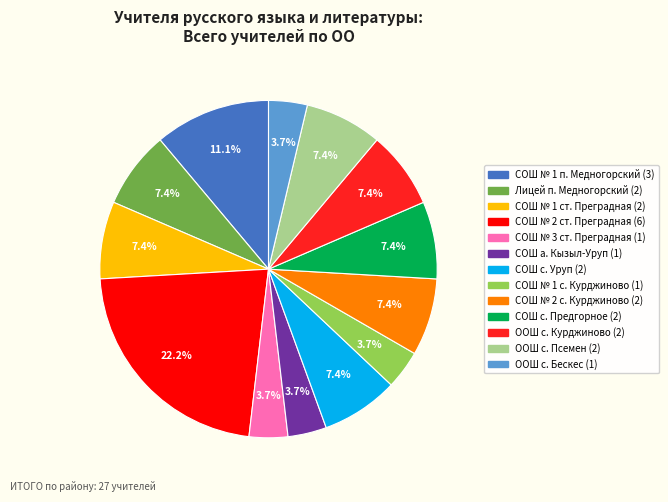

Which slice is the largest?

СОШ № 2 ст. Преградная